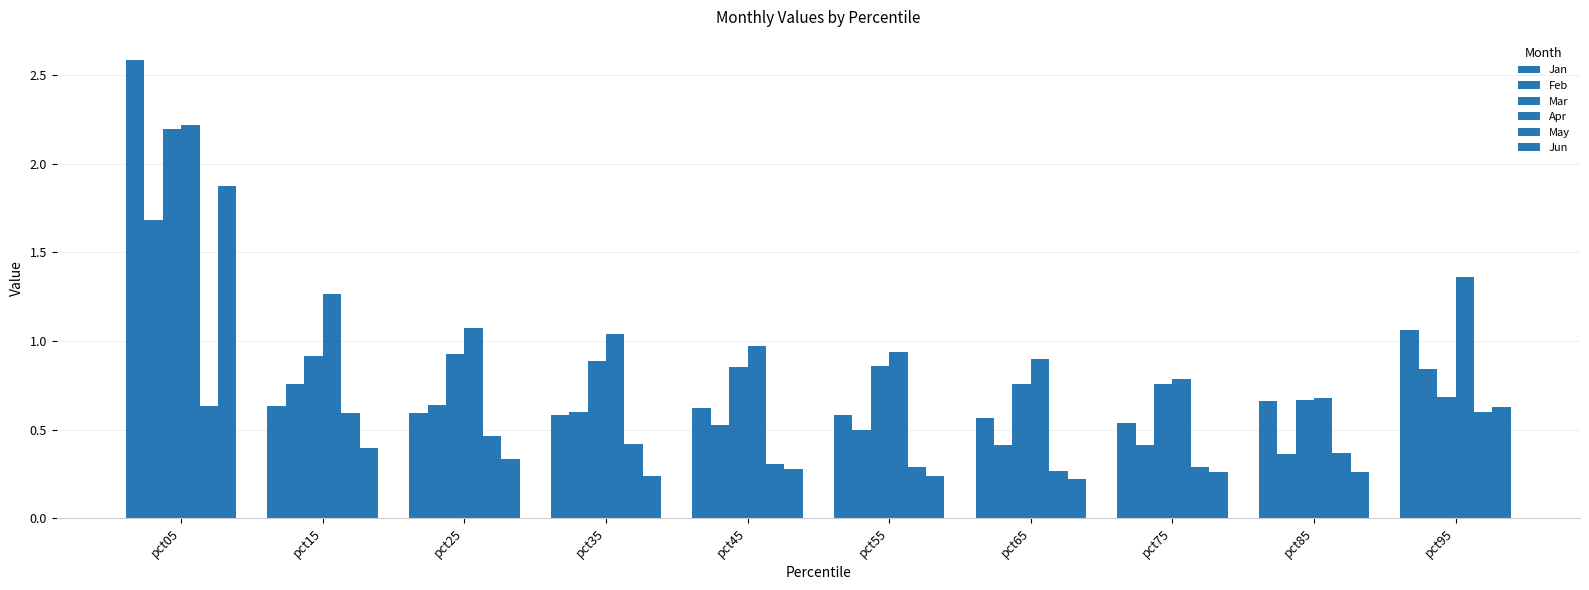

What is the total value across all series at pct65?

3.1